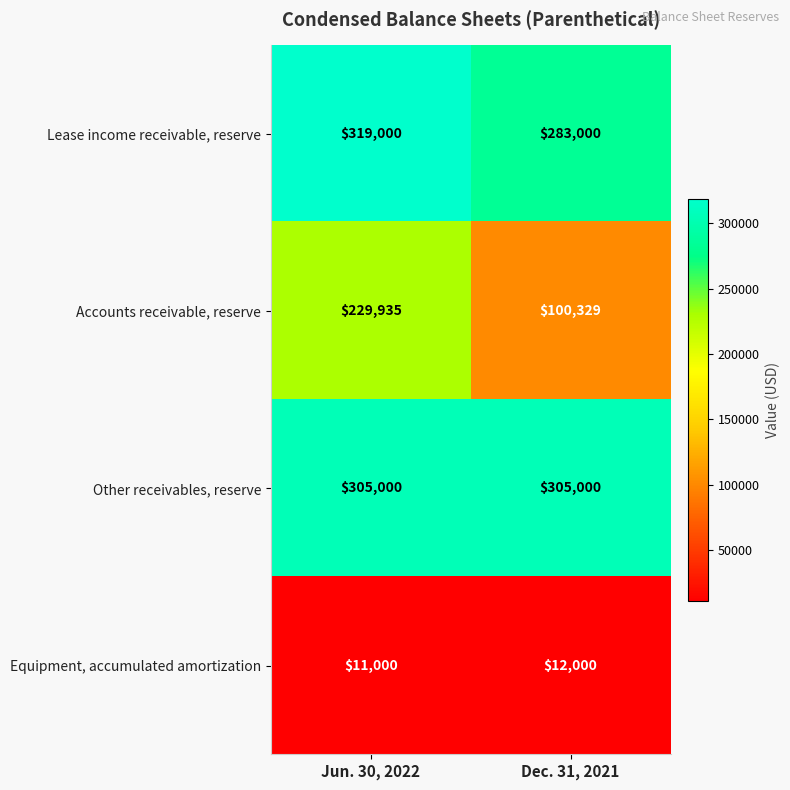

Count the number of categories in the chart.

2